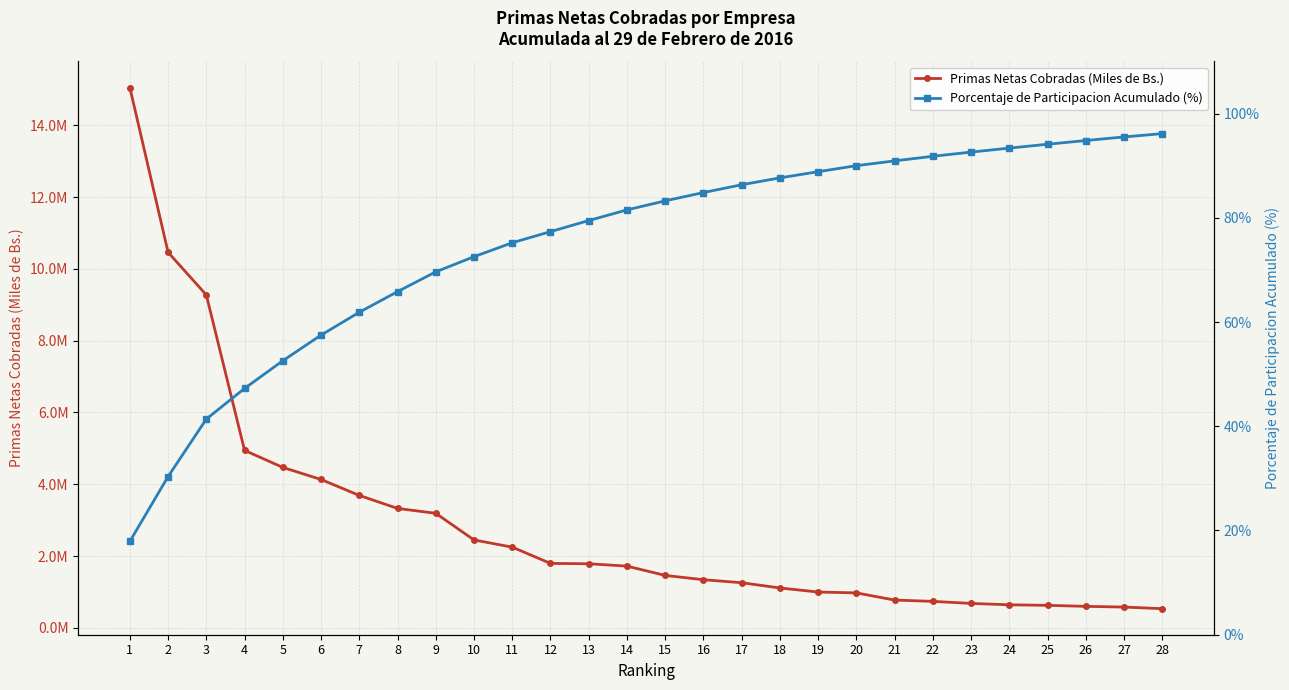

Which series has the largest total across all categories?

Primas Netas Cobradas (Miles de Bs.)